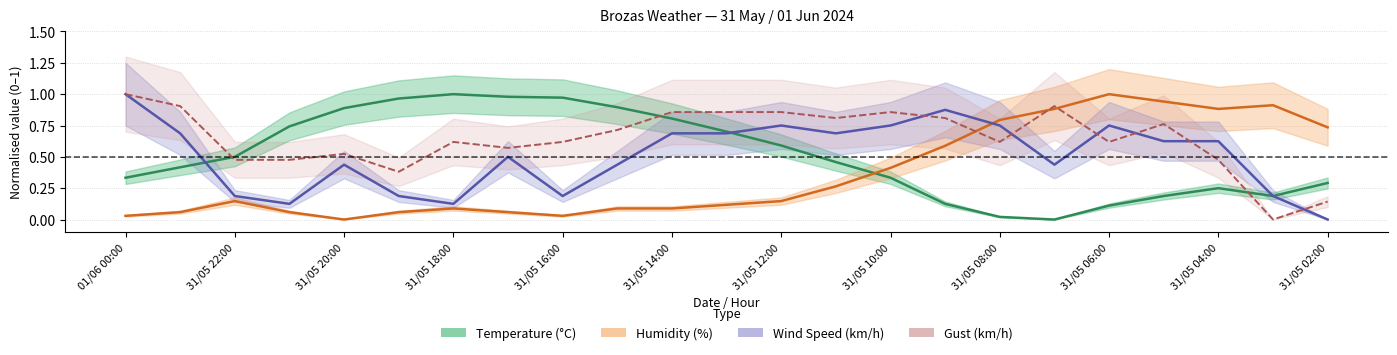

True or false: Wind Speed (km/h) has a value of 0.4 at 31/05 05:00.

False